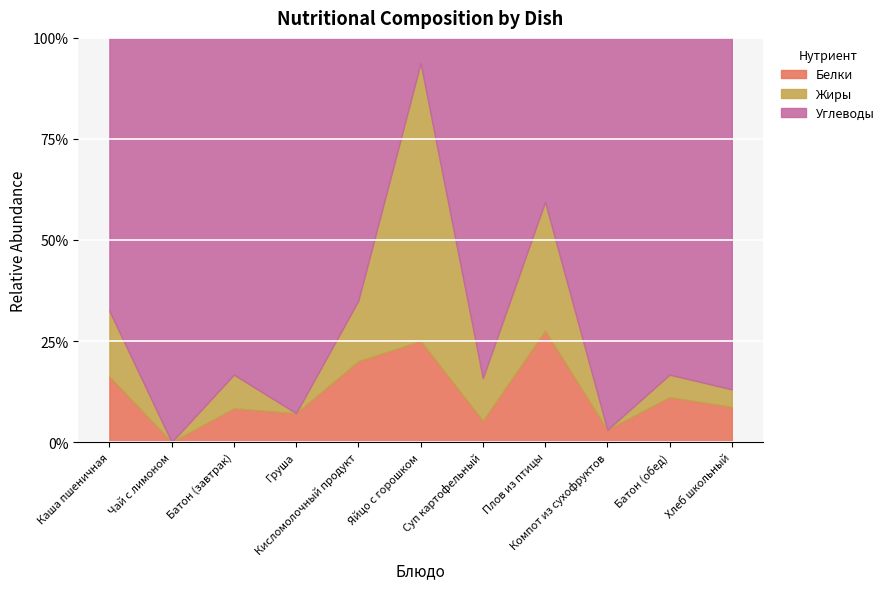

True or false: Углеводы has a value of 32 at Компот из сухофруктов.

True